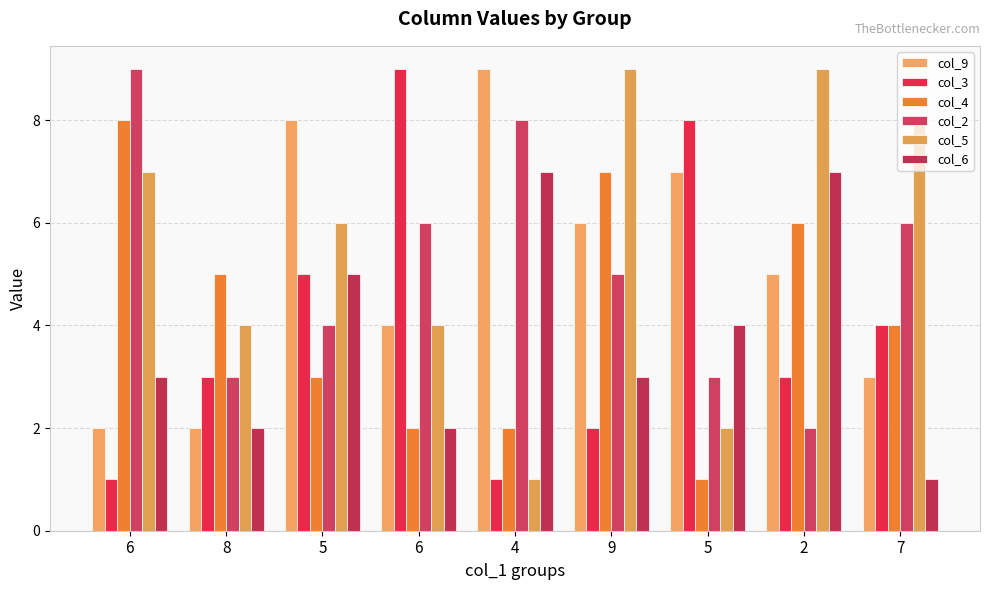

At 6, list the series in order from largest to smallest.

col_2, col_4, col_5, col_6, col_9, col_3